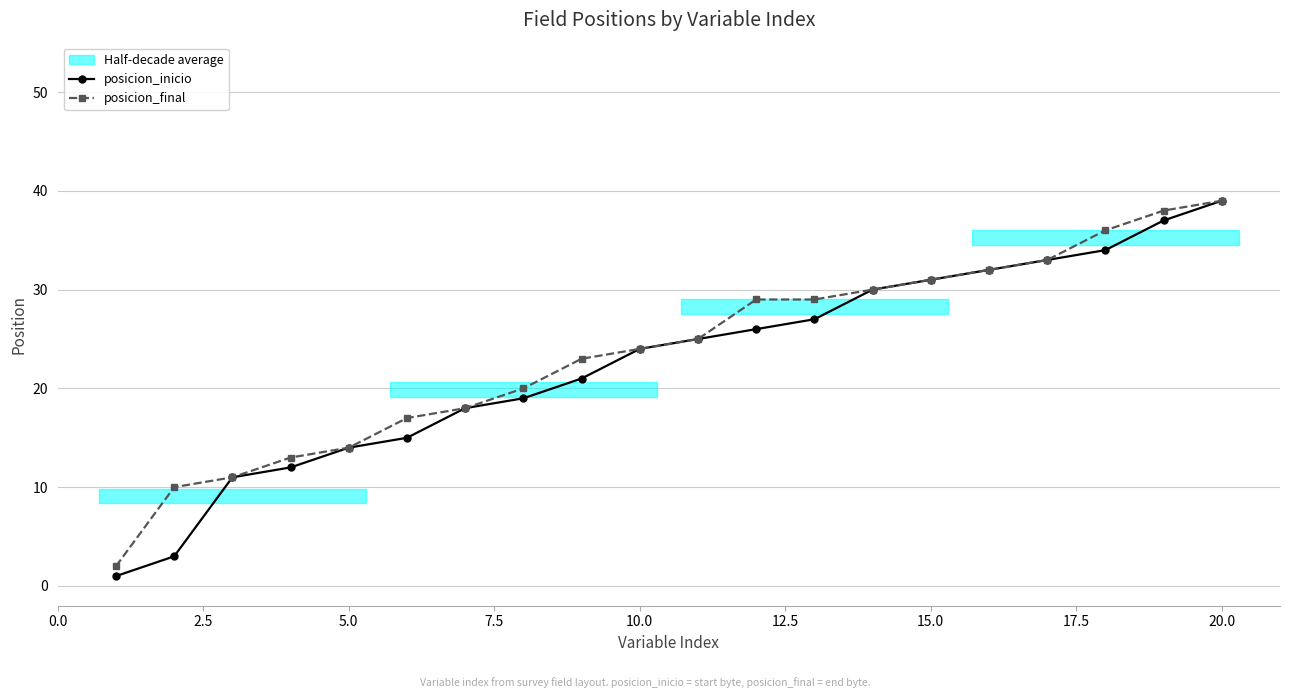

Reading left to right, extract all data points from this chart.

posicion_inicio: 1	3	11	12	14	15	18	19	21	24	25	26	27	30	31	32	33	34	37	39
posicion_final: 2	10	11	13	14	17	18	20	23	24	25	29	29	30	31	32	33	36	38	39